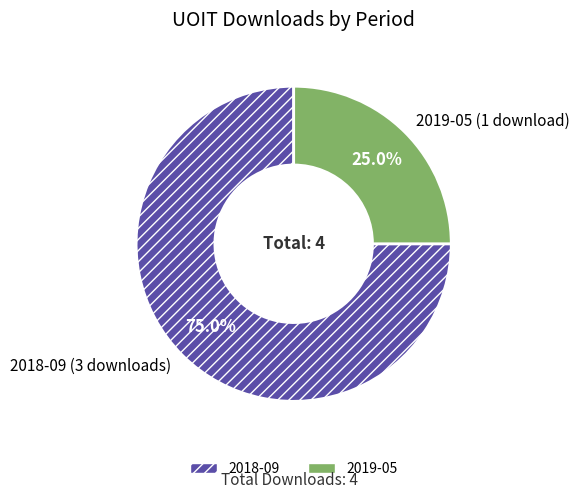

Rank the categories by value from highest to lowest.

2018-09, 2019-05